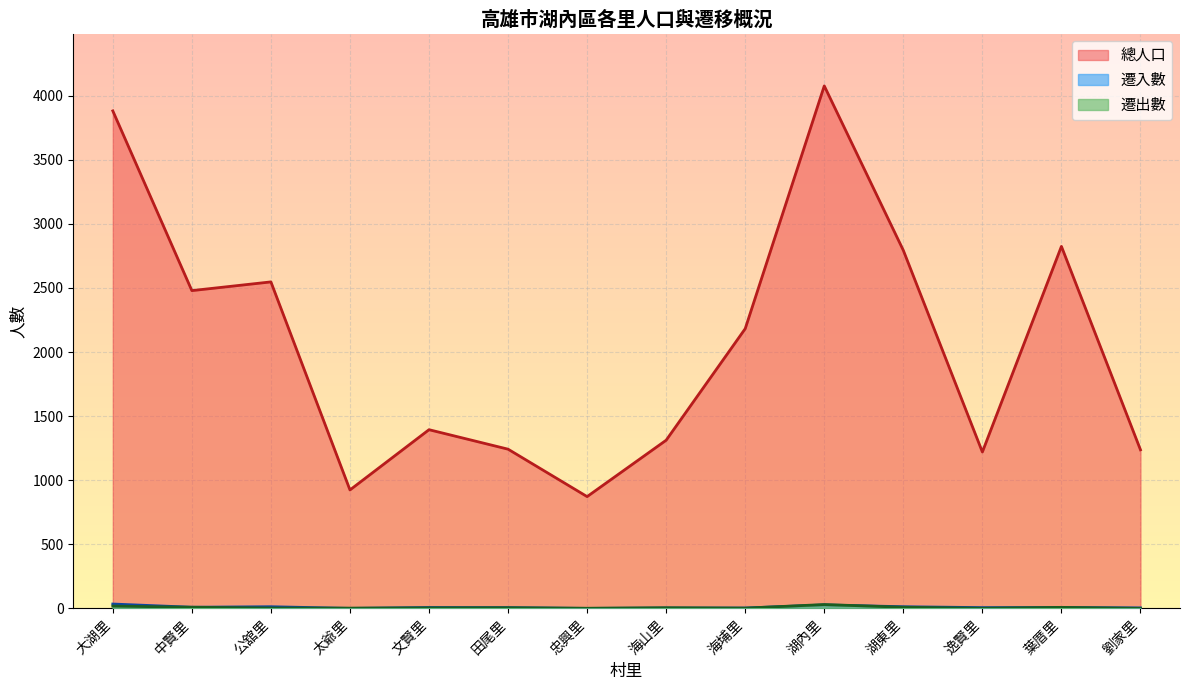

List the series in order of their peak value, highest first.

總人口, 遷入數, 遷出數